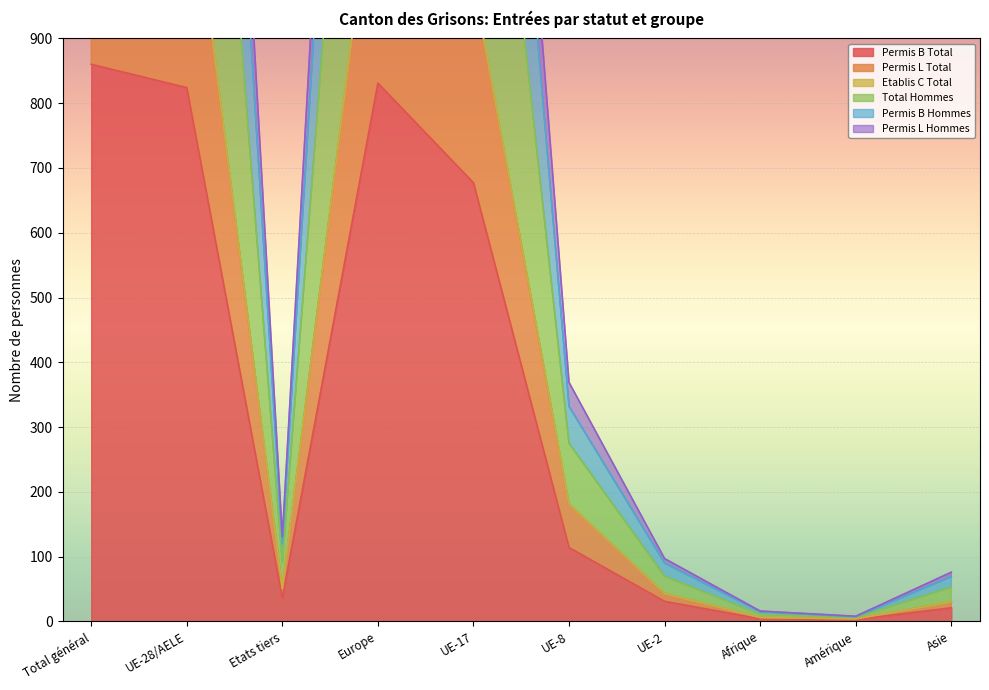

How many categories are shown in the chart?

10